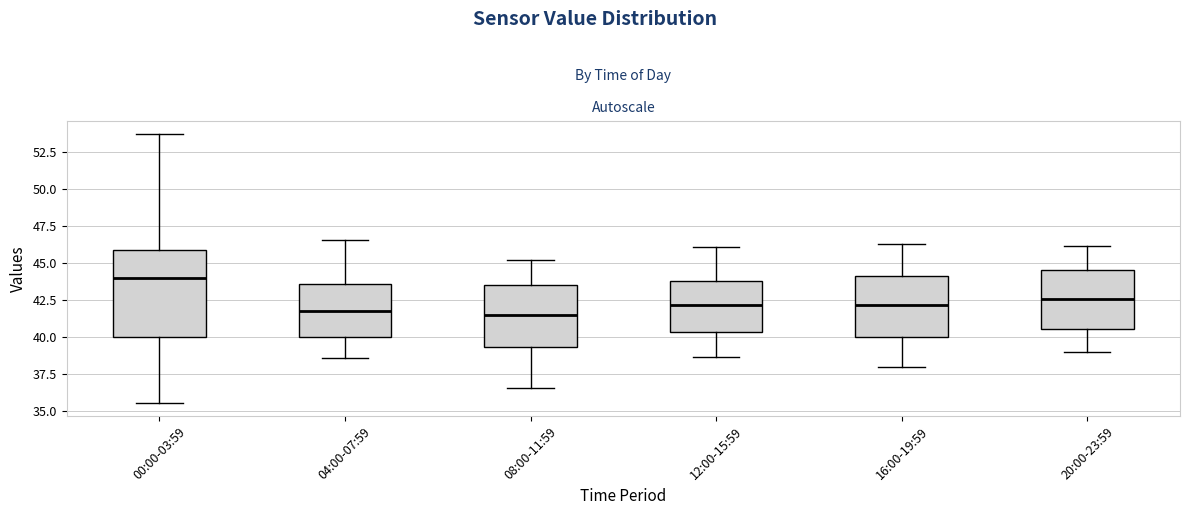

Comparing the boxes themselves (not the whiskers), which one is the tallest?

00:00-03:59